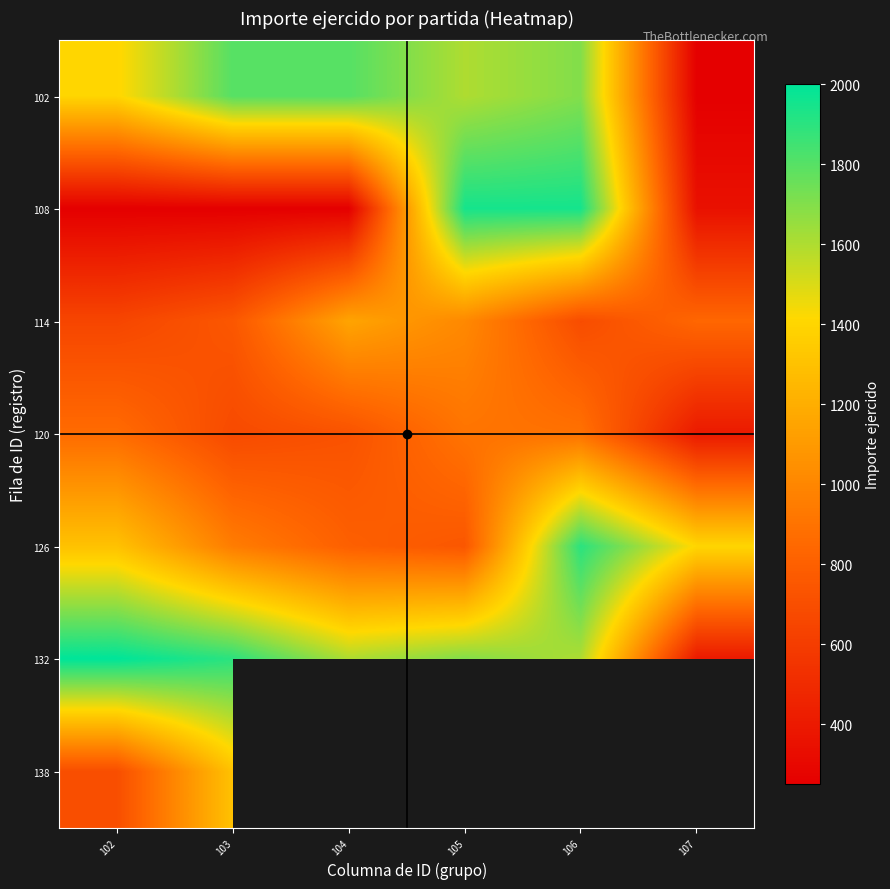

At which category is the sum across all series the highest?

103